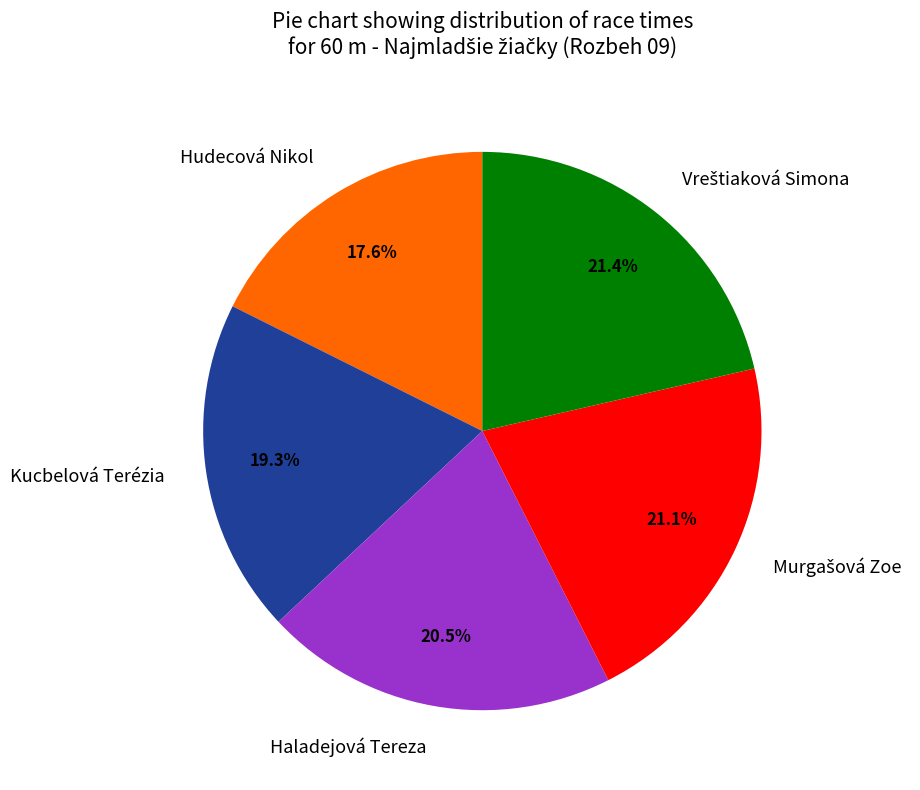

What is the ratio of the value at Hudecová Nikol to the value at Haladejová Tereza?

0.9